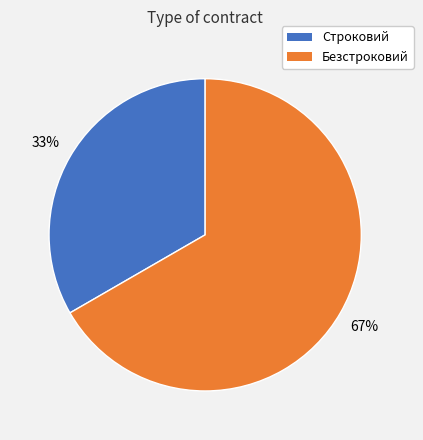

Which slice is the largest?

Безстроковий